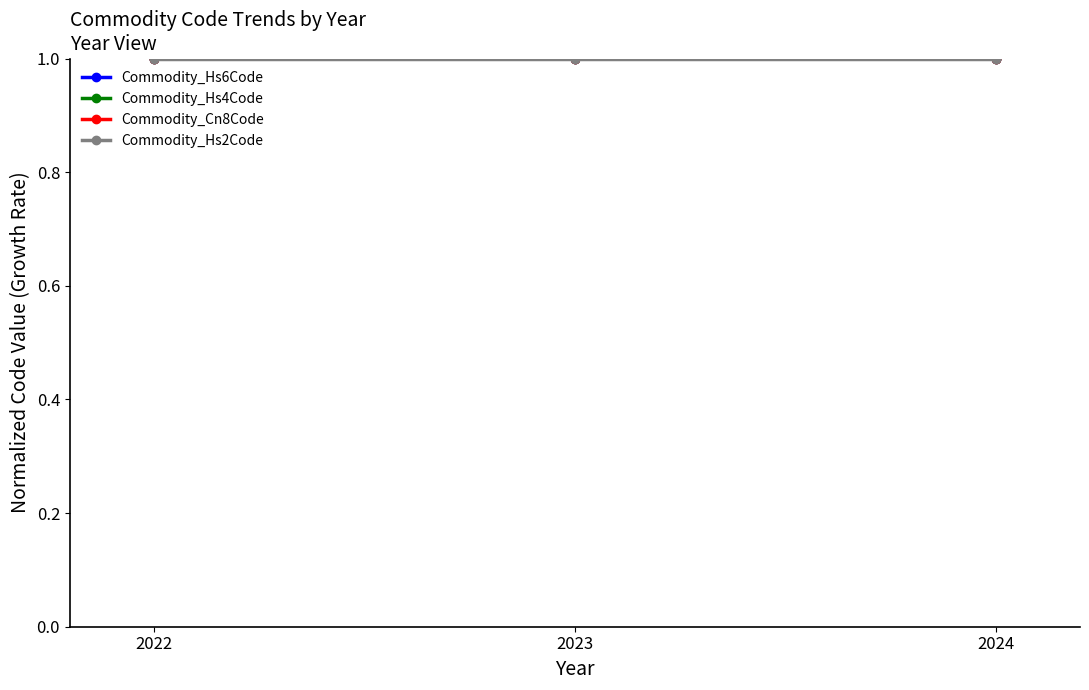

Read the Commodity_Hs4Code value at 2023.

1.0